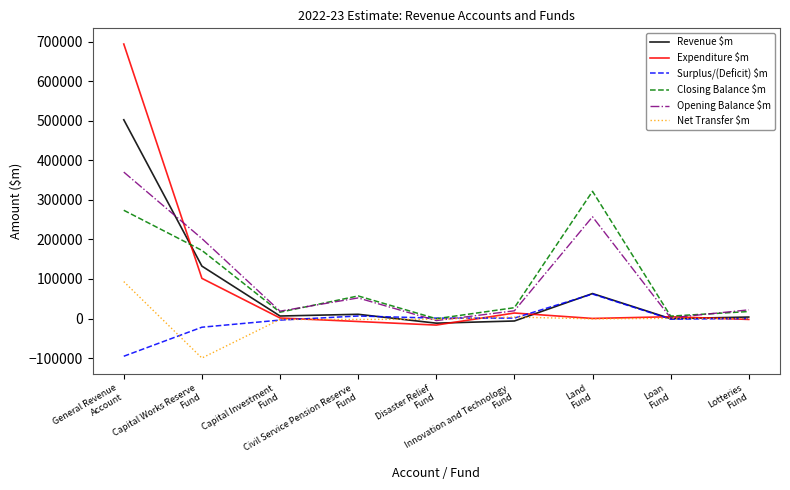

Is the value of Opening Balance $m at Loan
Fund greater than the value of Expenditure $m at Innovation and Technology
Fund?

No